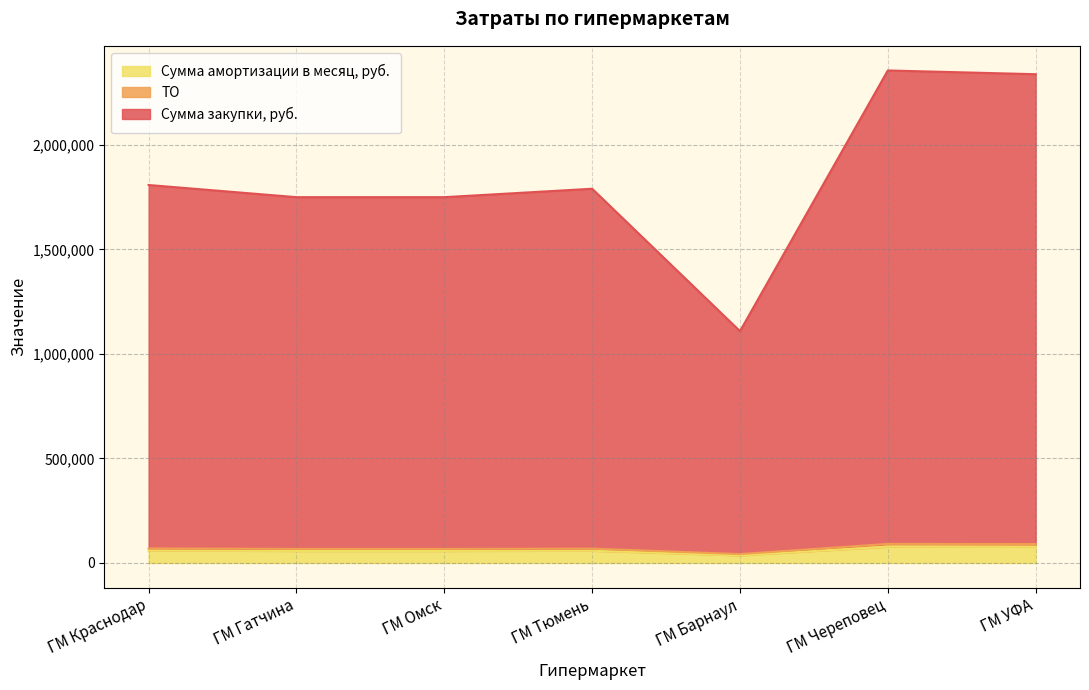

True or false: Сумма закупки, руб. has a value of 1808295.5 at ГМ Краснодар.

True